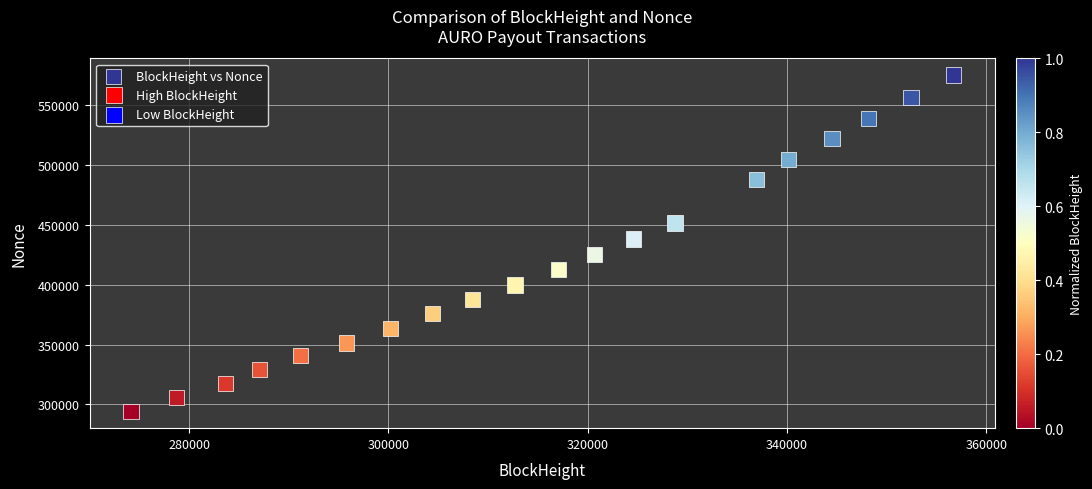

What is the range of Y values (max minus min)?

280819